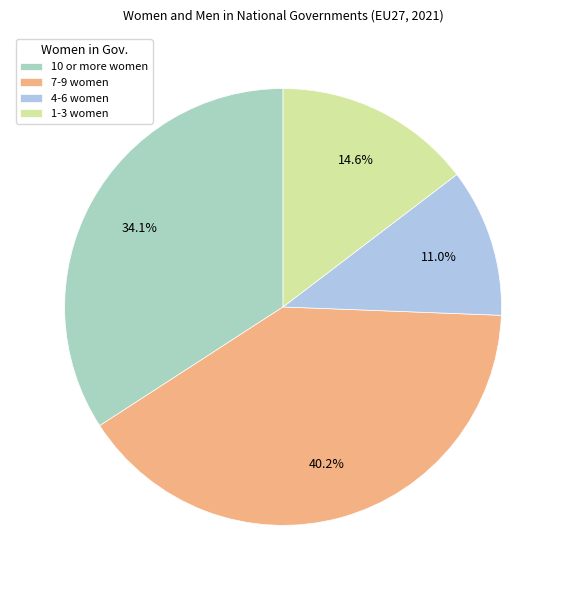

Combined, what portion of the pie is 4-6 women and 1-3 women?

25.6%